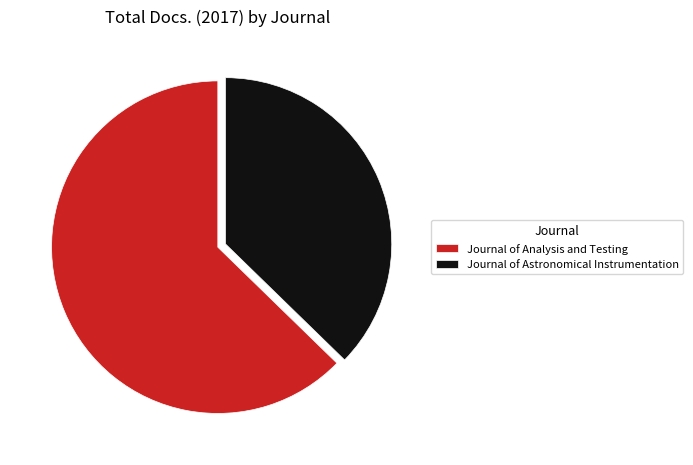

Combined, do Journal of Astronomical Instrumentation and Journal of Analysis and Testing account for over 50%?

Yes